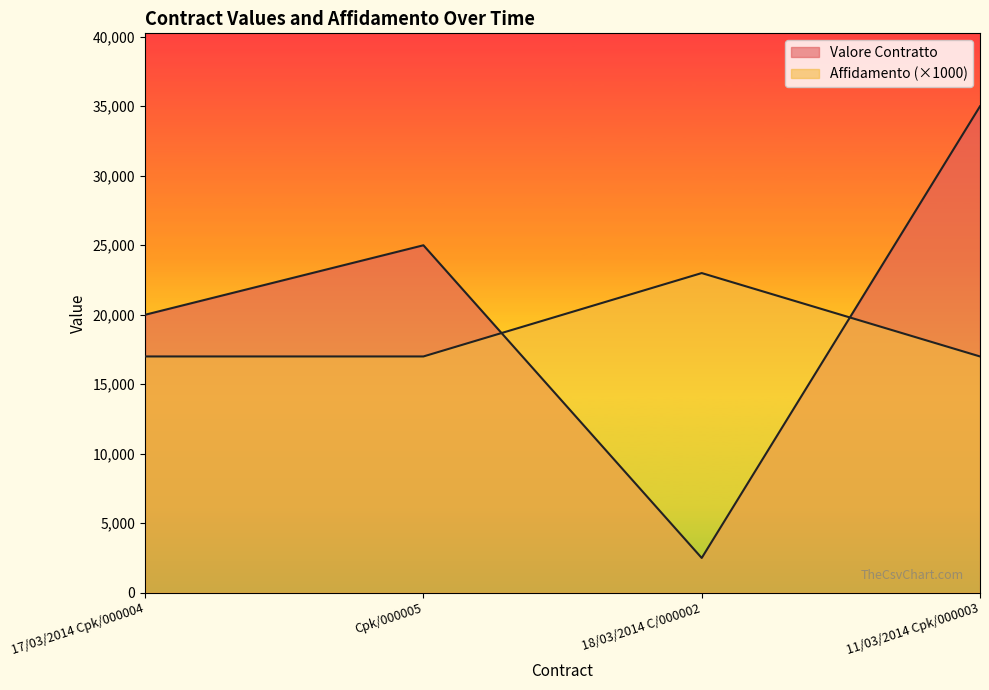

What are all the series names shown in the legend?

Valore Contratto, Affidamento